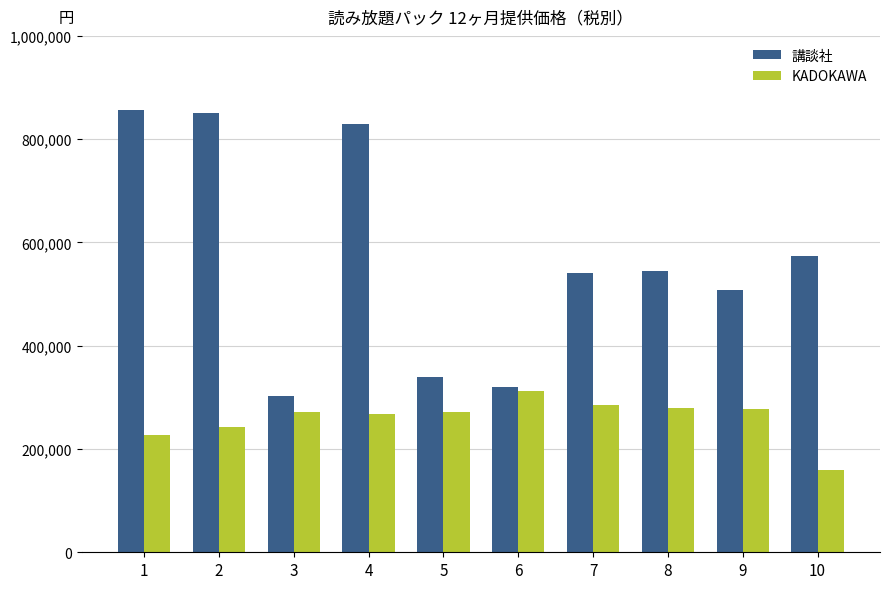

At 10, list the series in order from smallest to largest.

KADOKAWA, 講談社